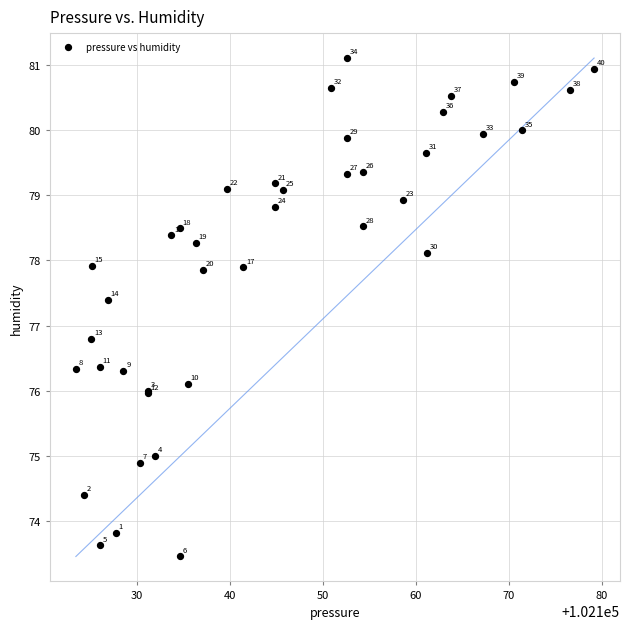

What Y value in the scatter plot is closest to 77?

76.8